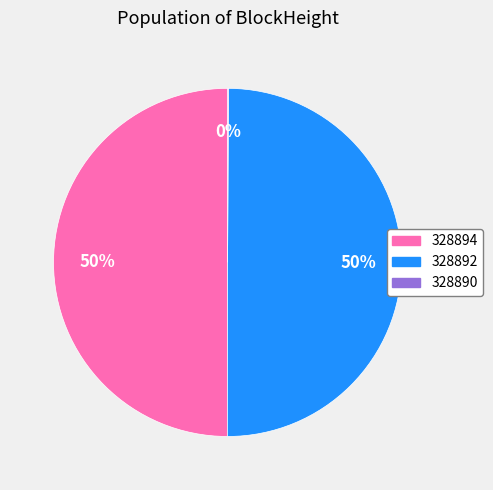

Is the sum of 328892 and 328894 greater than half?

Yes